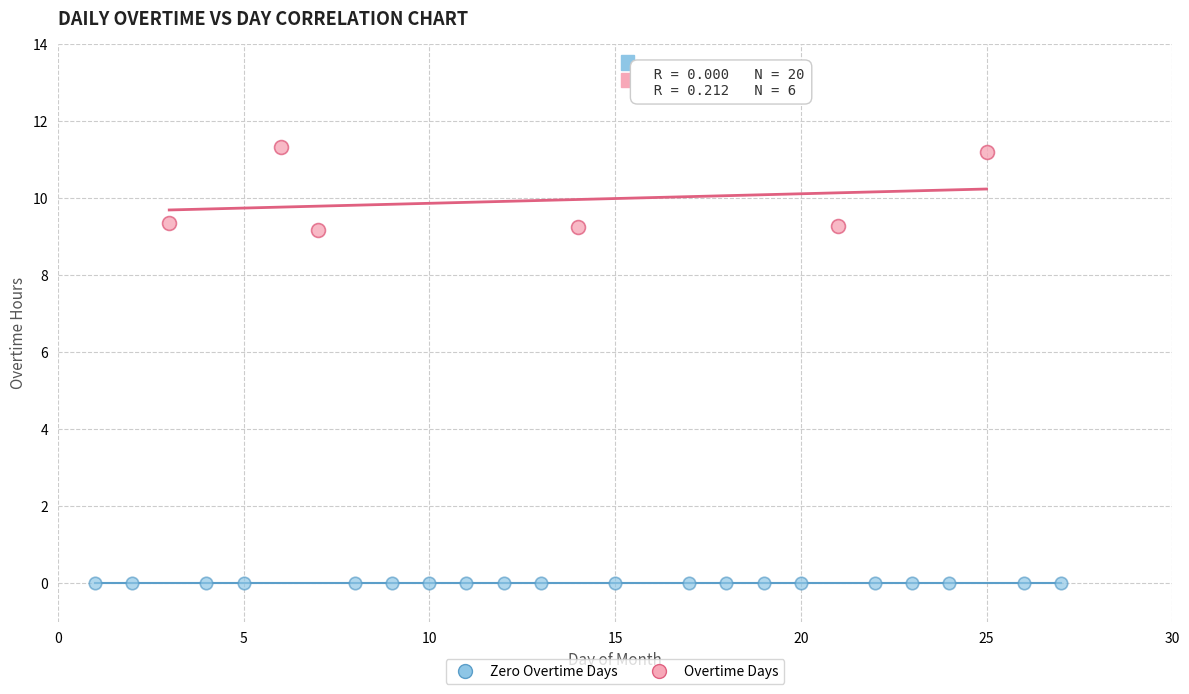

Which series reaches the minimum Y coordinate?

Zero Overtime Days